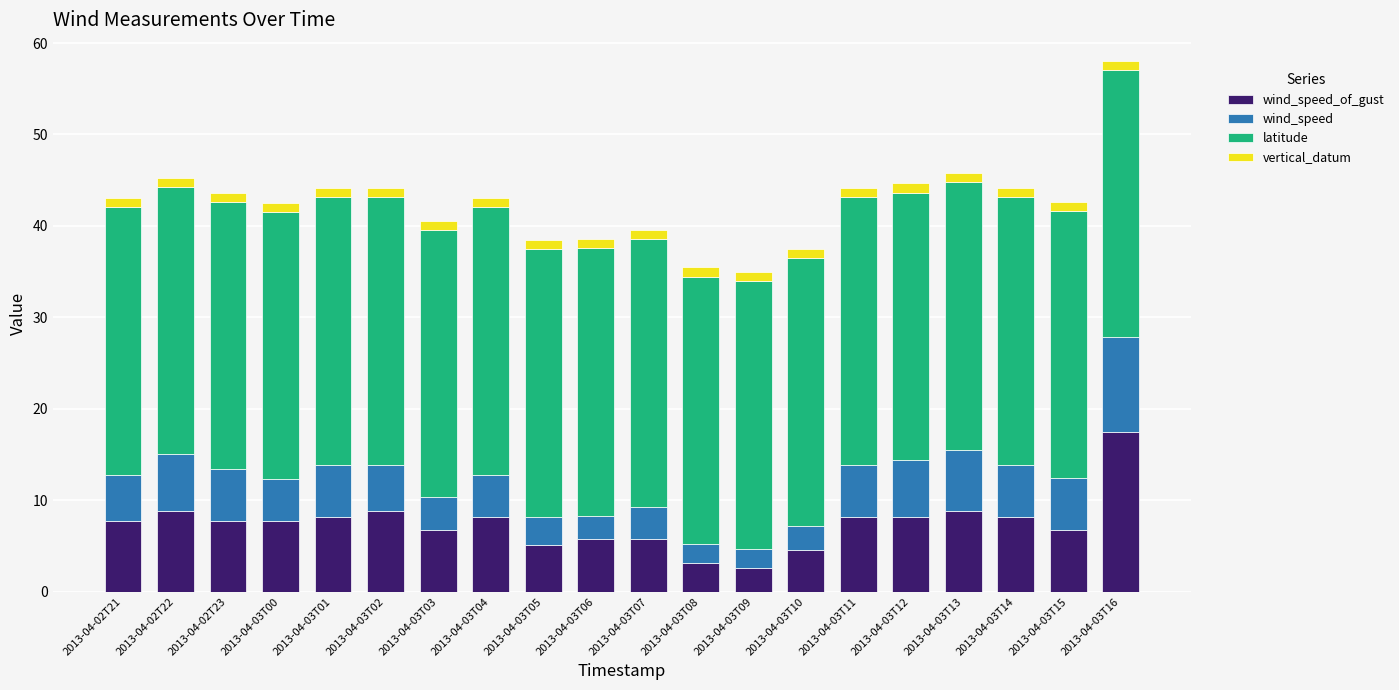

At which category is the sum across all series the highest?

2013-04-03T16